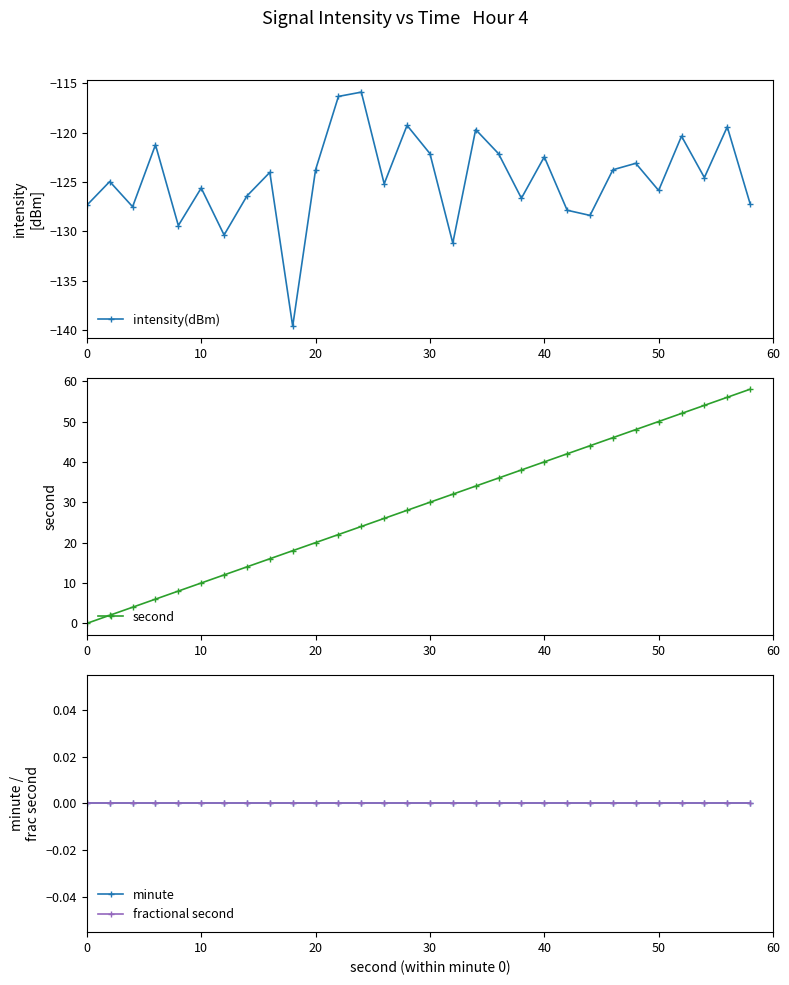

What is the lowest value of the intensity(dBm) series?

-139.6